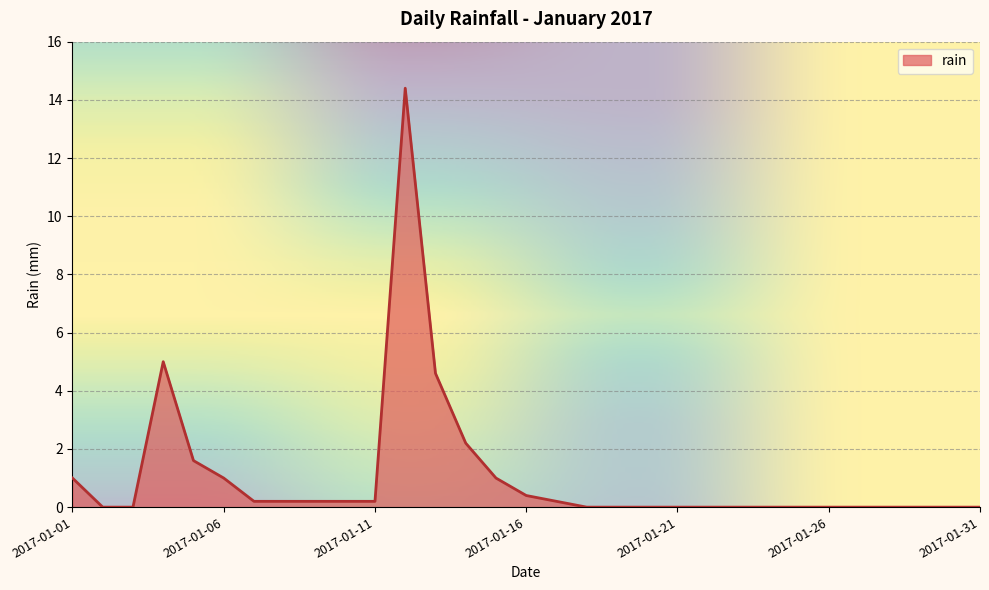

What is the maximum value shown in the chart?

14.4